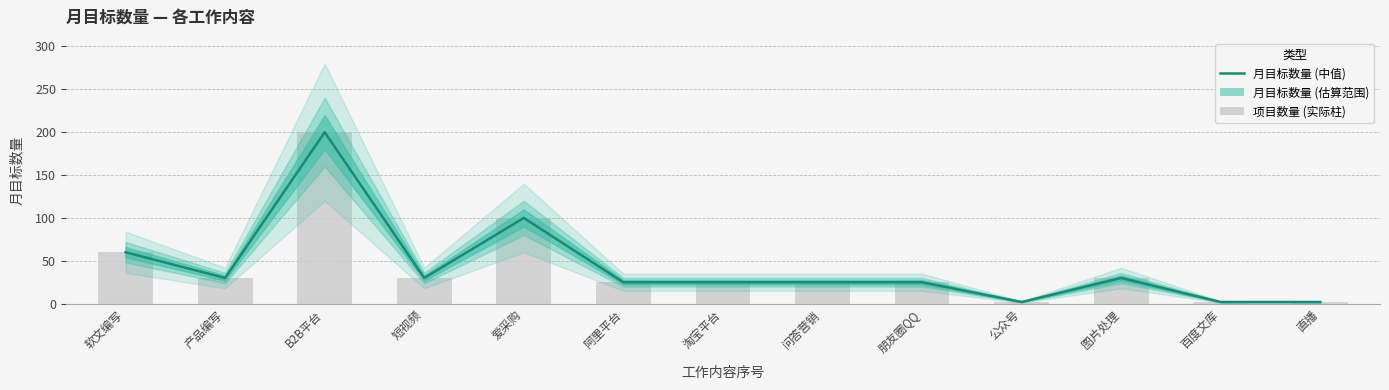

Reading left to right, list all the values displayed in this chart.

软文编写=60	产品编写=30	B2B平台=200	短视频=30	爱采购=100	阿里平台=25	淘宝平台=25	问答营销=25	朋友圈QQ=25	公众号=2	图片处理=30	百度文库=2	直播=2